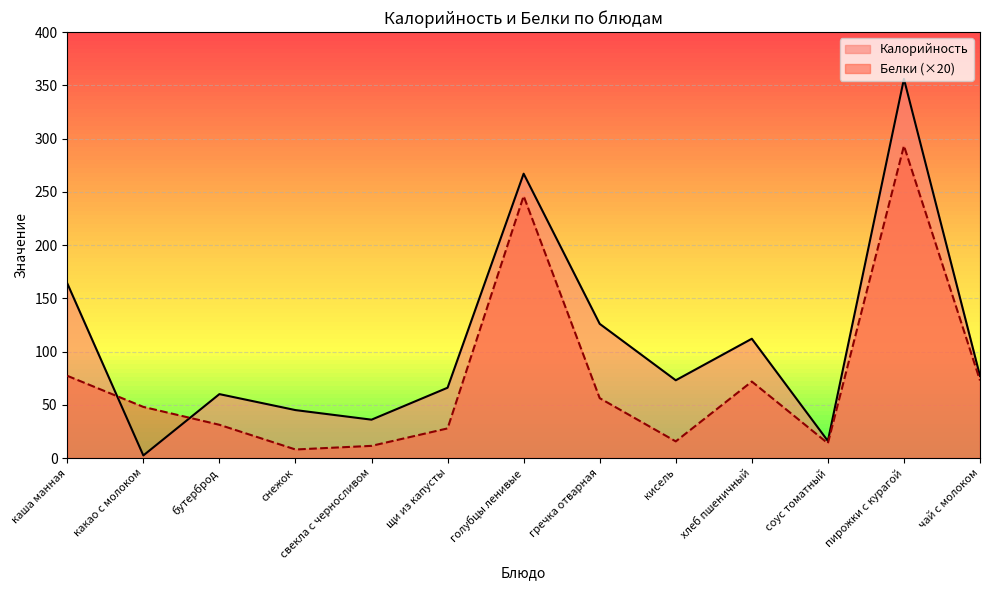

Is the value of Калорийность at щи из капусты greater than the value of Белки at голубцы ленивые?

No